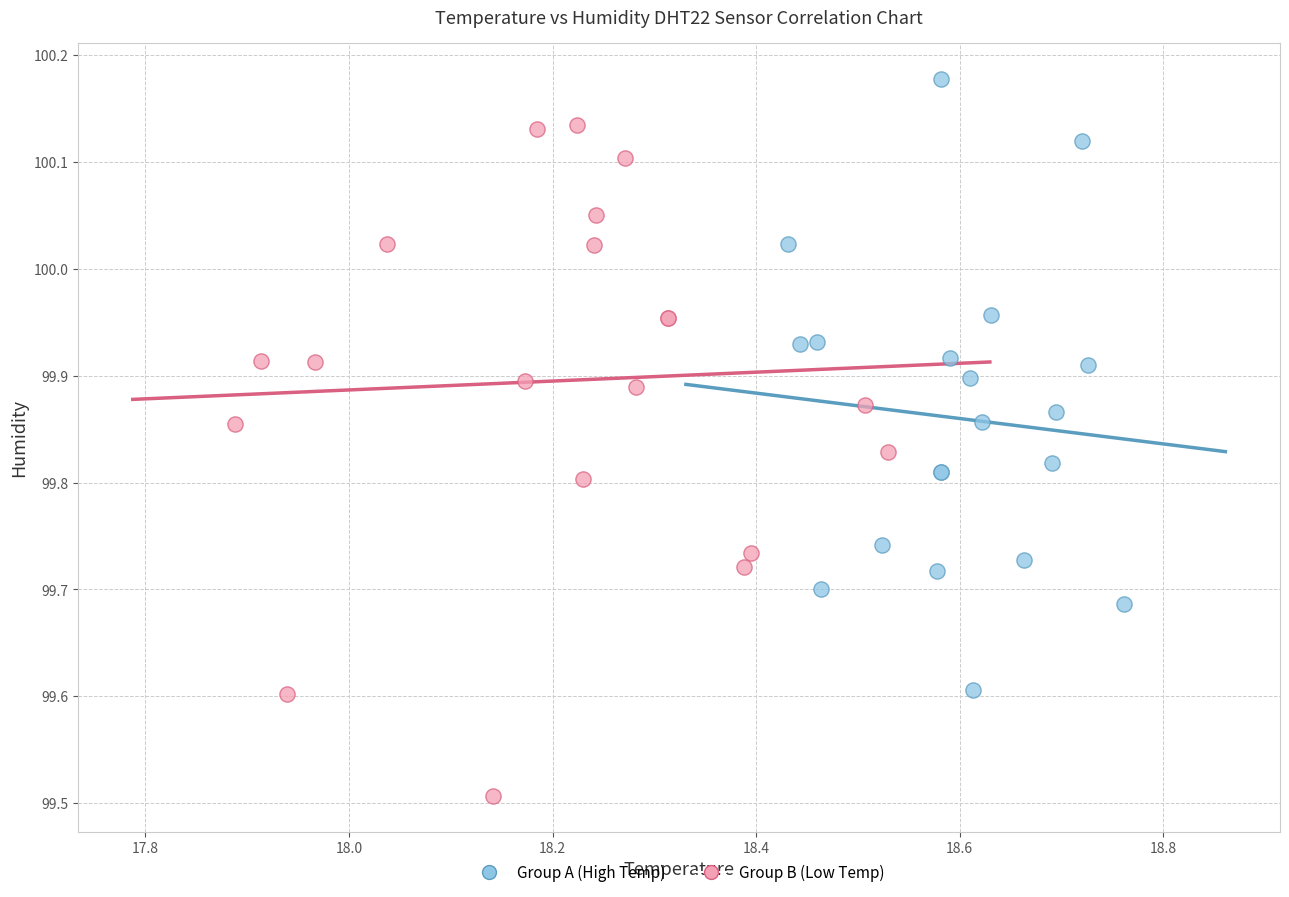

What are all the series names shown in the legend?

Group A (High Temp), Group B (Low Temp)